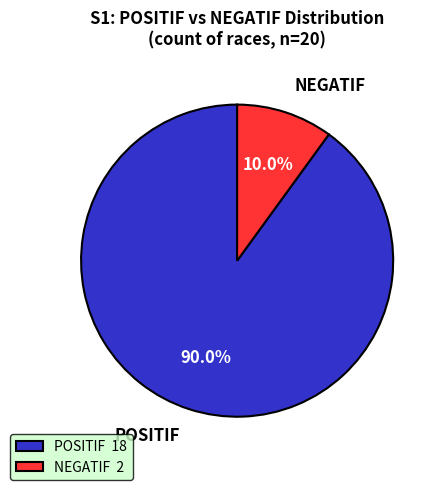

Approximately how many times larger is the value at POSITIF compared to NEGATIF?

9.0